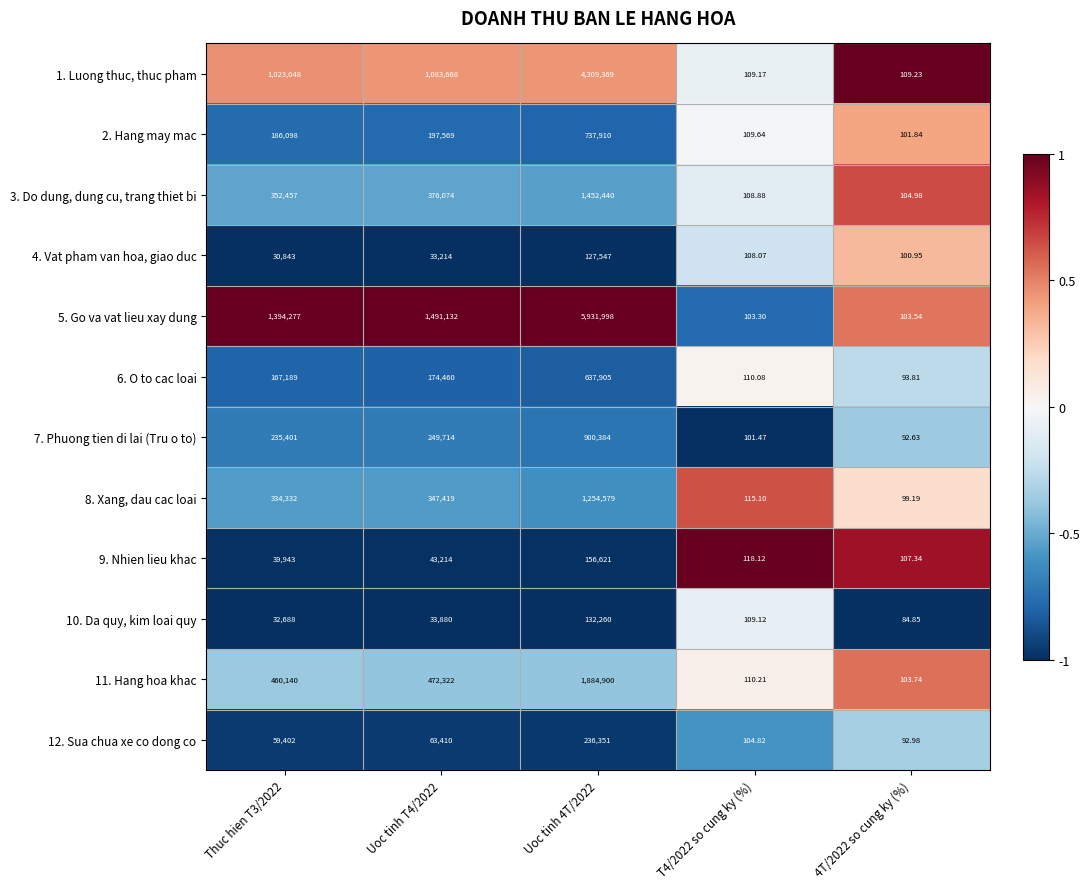

Is the value of 7. Phuong tien di lai (Tru o to) at Uoc tinh T4/2022 greater than the value of 5. Go va vat lieu xay dung at T4/2022 so cung ky (%)?

Yes